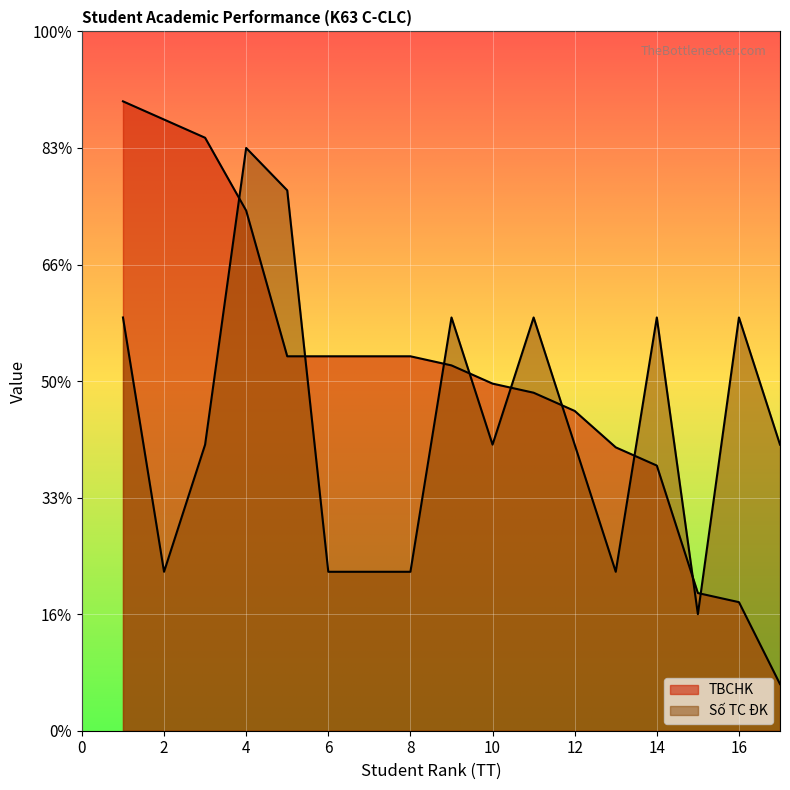

The TBCHK series shows 5.5 at 16. True or false?

True